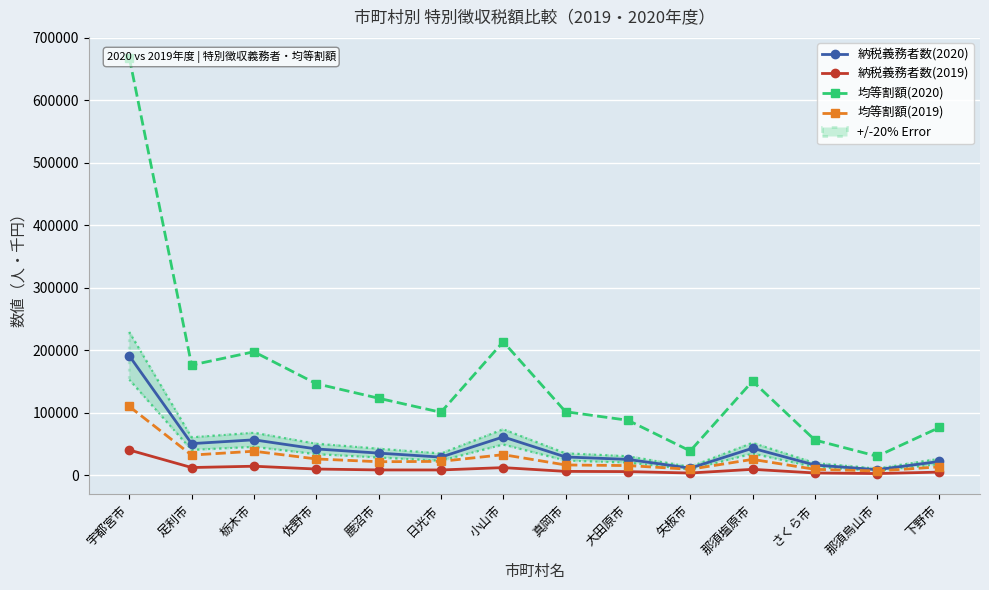

What is the value of the 納税義務者数(2019) point at the 12th from the left?

3330